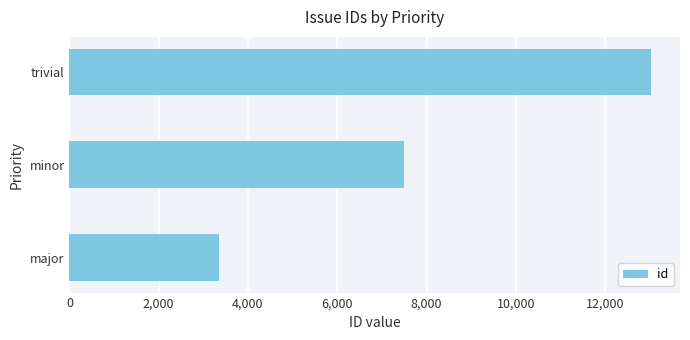

What is the average value?

7964